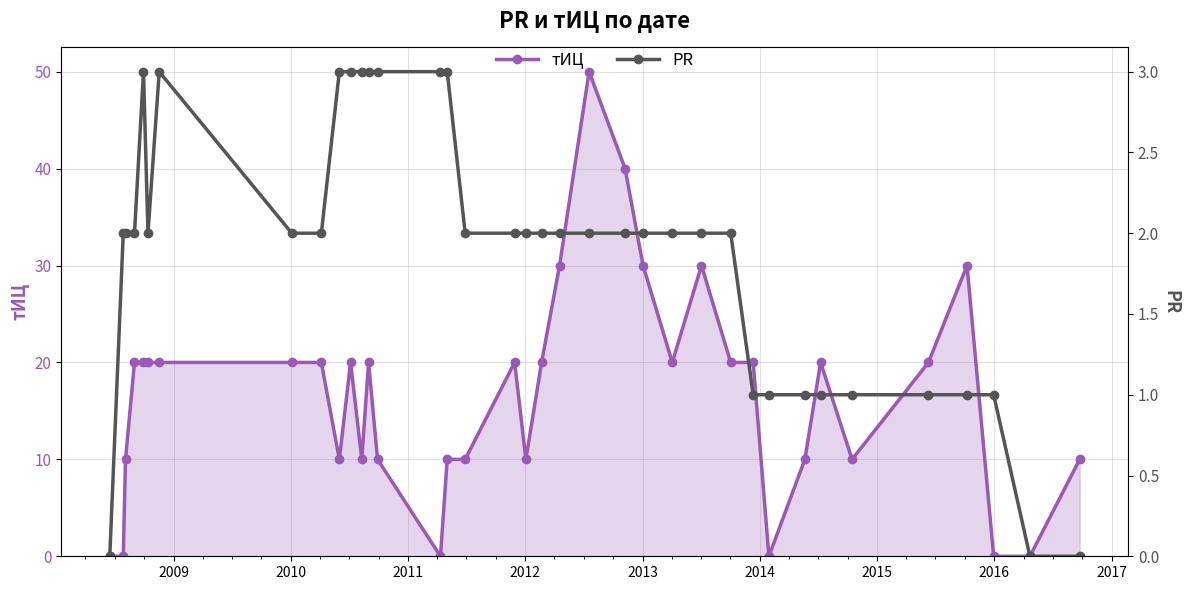

What is the value of the тИЦ point at the 9th from the left?

20